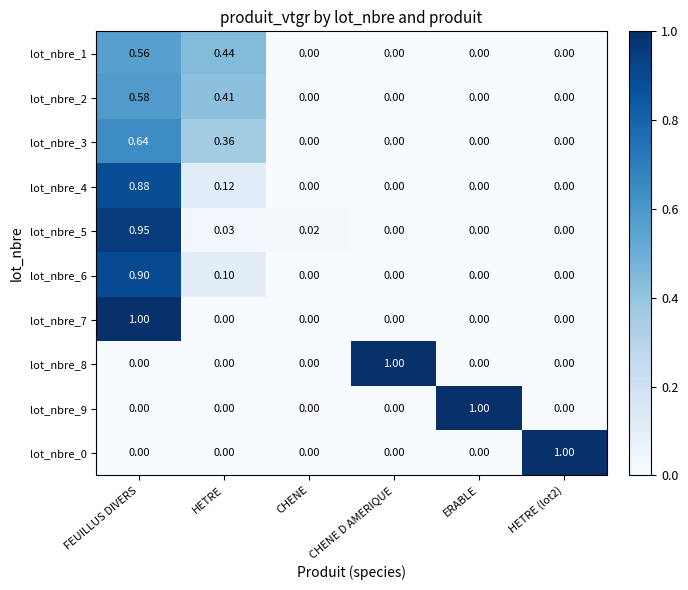

Is the value of lot_nbre_0 at CHENE D AMERIQUE greater than the value of lot_nbre_5 at HETRE?

No